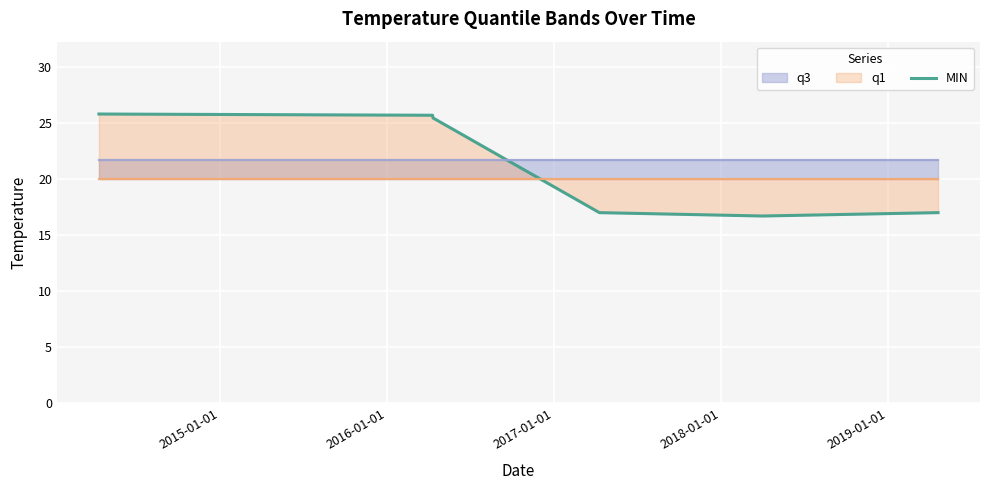

At which label is the value closest to 21?

2017-01-01